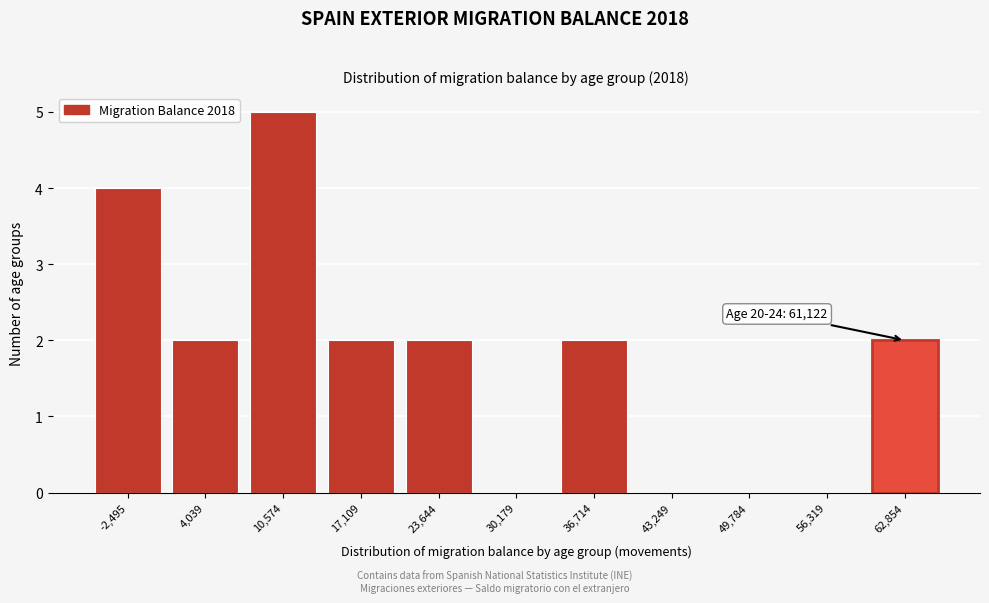

Over which range of the x-axis is the bar tallest?

7000 to 14000